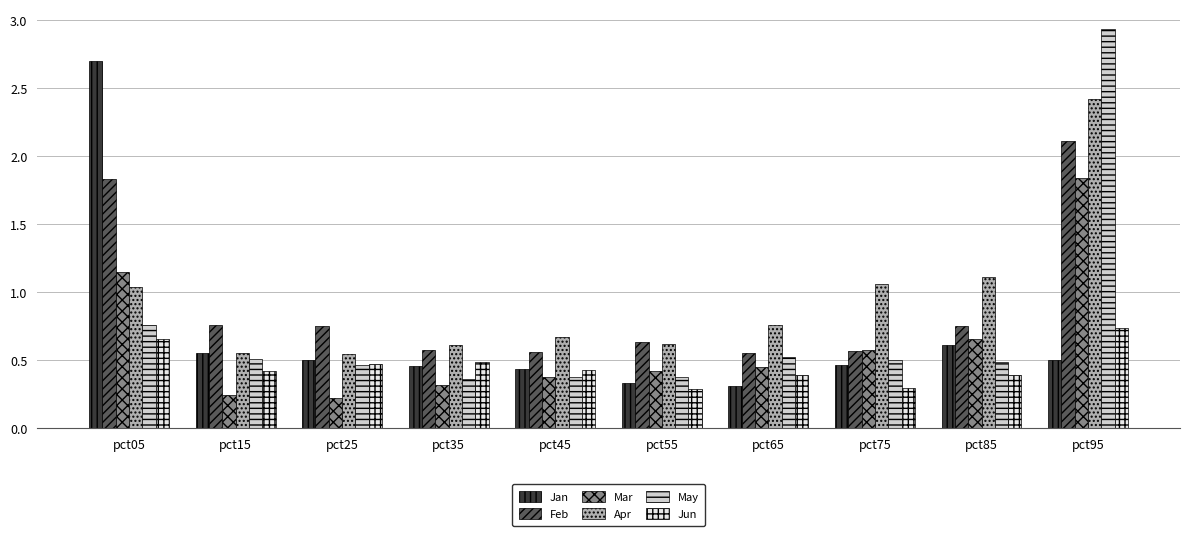

What is the sum of all Jun values?

4.6